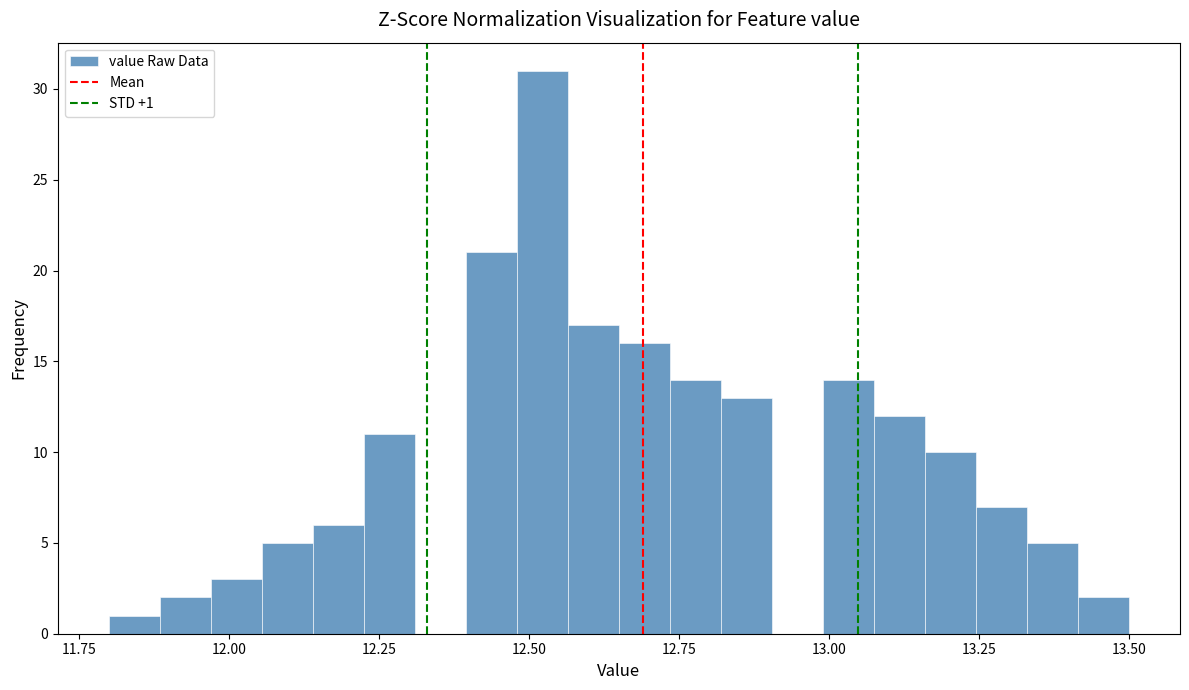

Read against the x-axis, roughly where is the centre of the tallest bar?

12.50